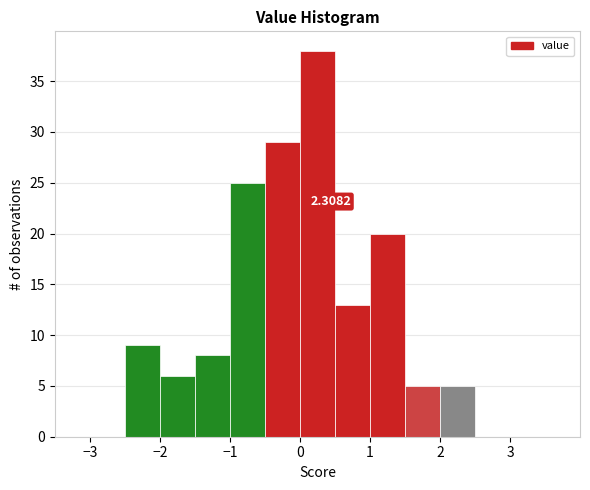

Which range on the x-axis has the tallest bar?

0.0 to 0.5